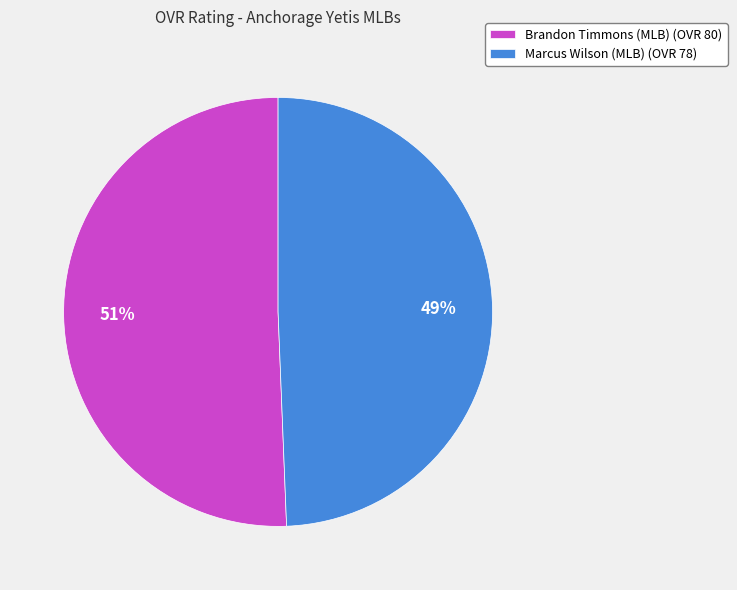

Which has a higher value, Brandon Timmons (MLB) (OVR 80) or Marcus Wilson (MLB) (OVR 78)?

Brandon Timmons (MLB) (OVR 80)